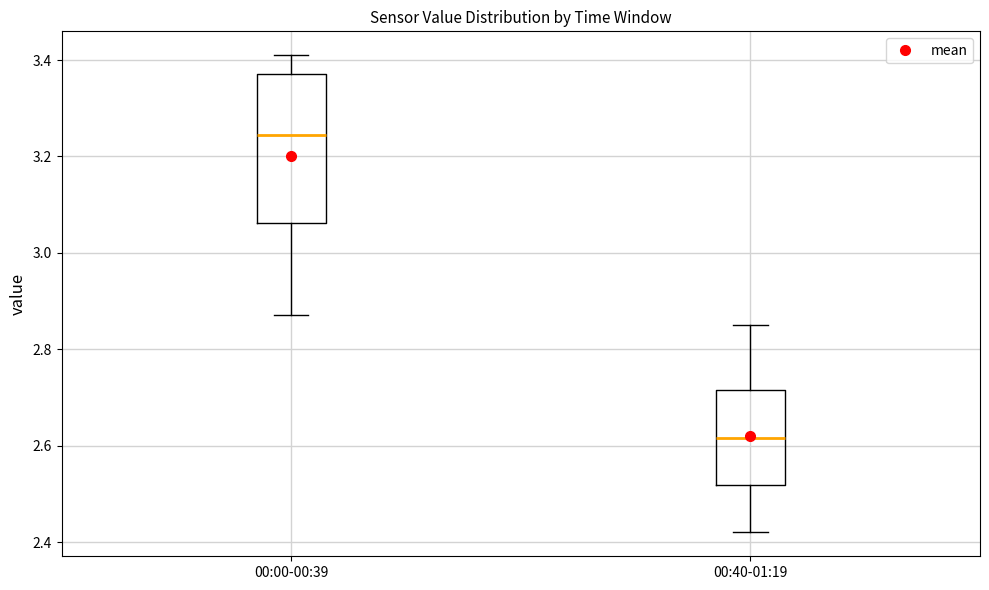

Comparing the boxes themselves (not the whiskers), which one is the tallest?

00:00-00:39